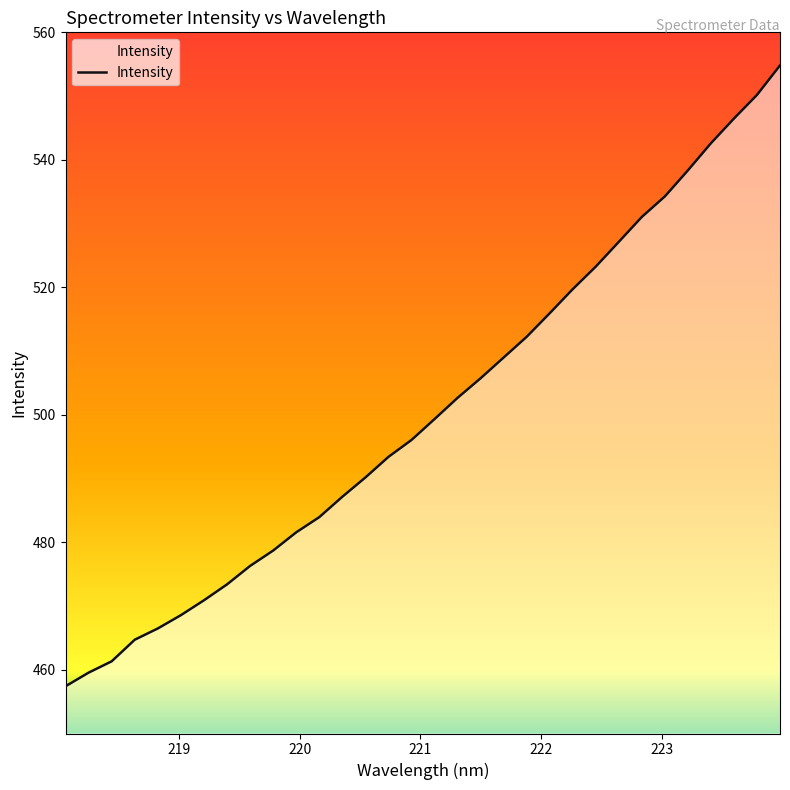

What is the greatest value displayed?

554.8